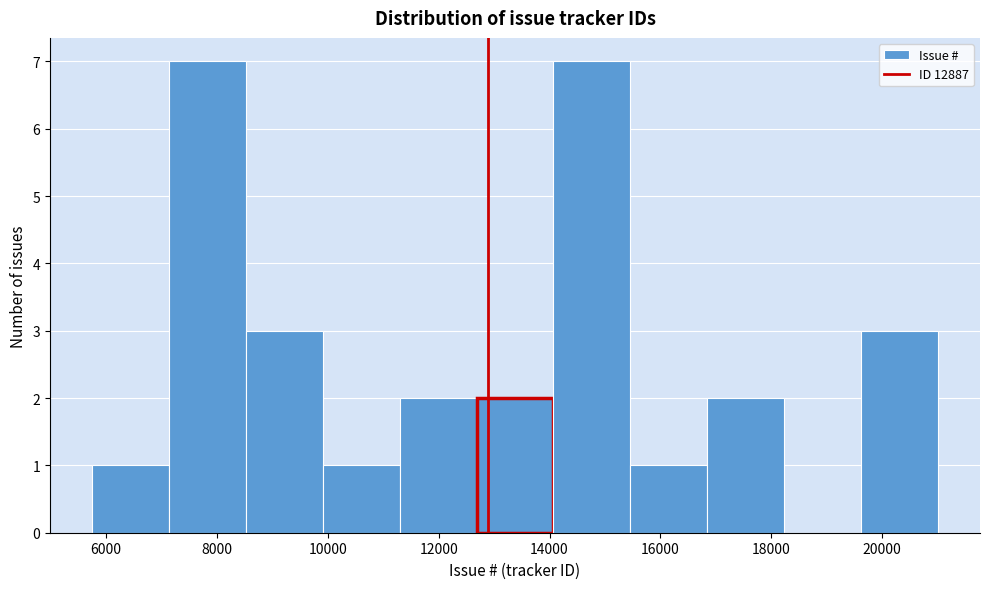

How tall is the bar that spans 5800 to 7200 on the x-axis? Neither the bar edges nor the heights are printed on the chart, so give them approximately, as read against the axes.

1